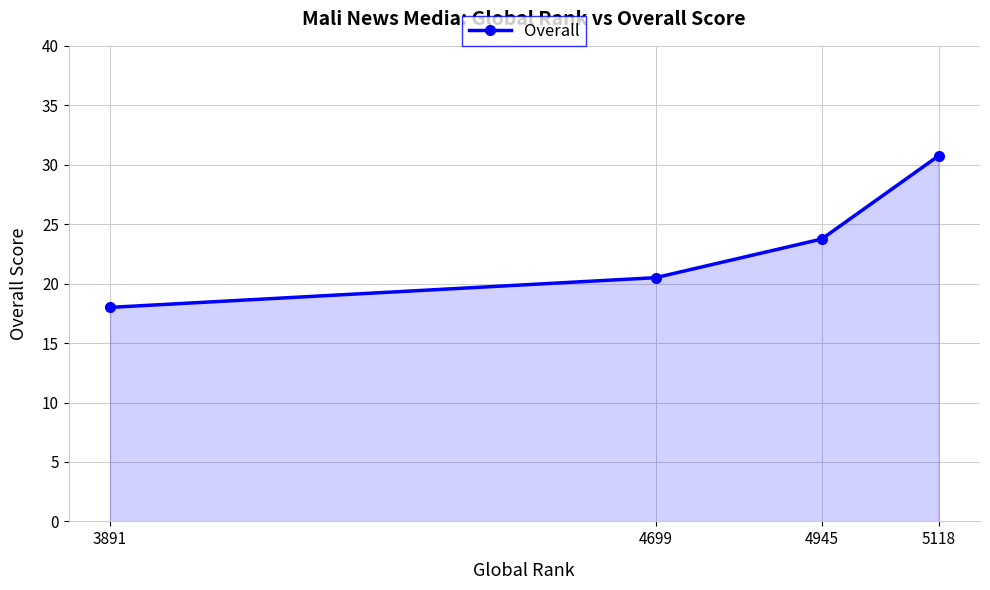

True or false: the data shows 9.4 at 3891.

False